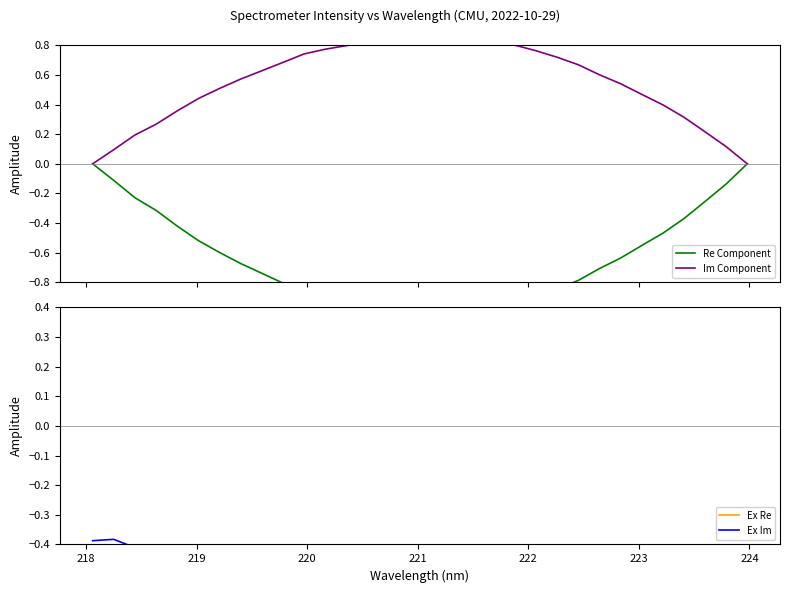

How many lines are shown in the chart?

4